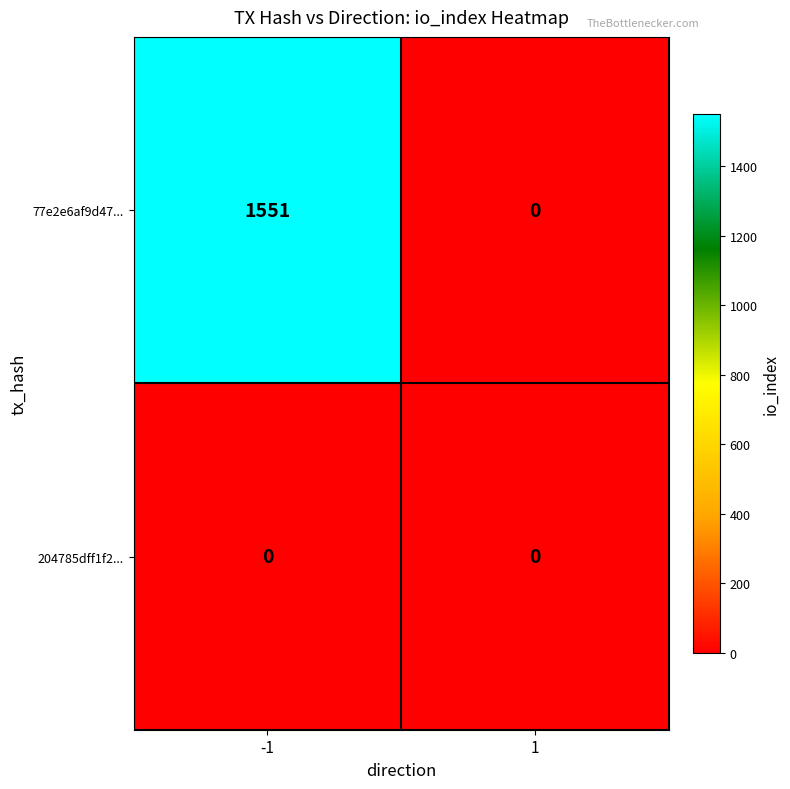

Which series has the widest spread of values?

77e2e6af9d47...